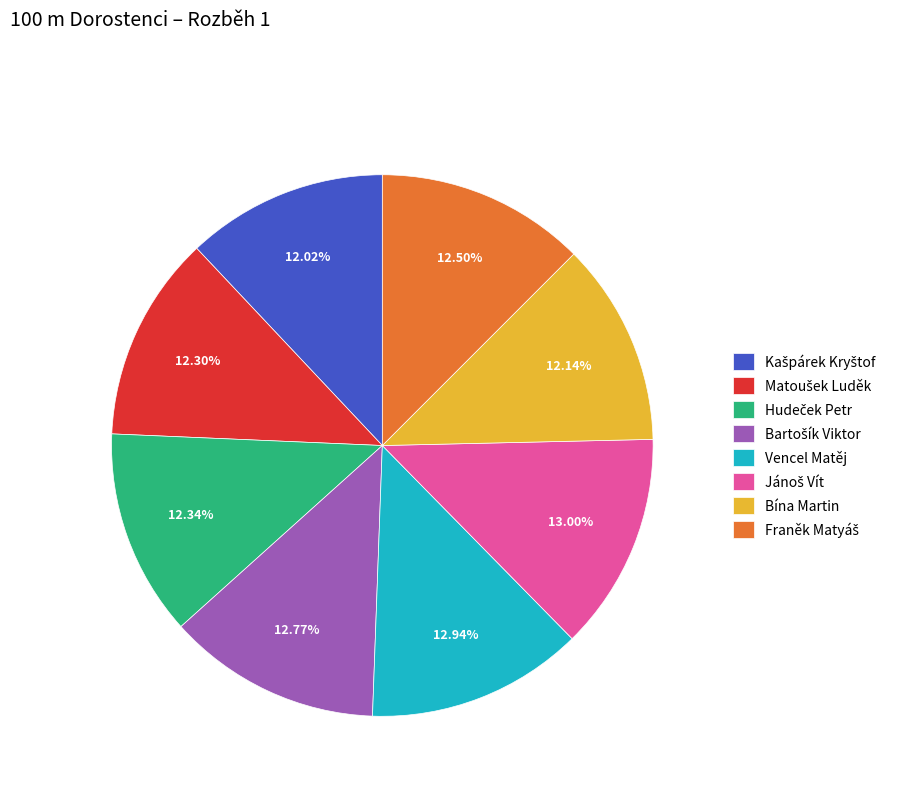

To the nearest percent, what is the average slice percentage?

12%